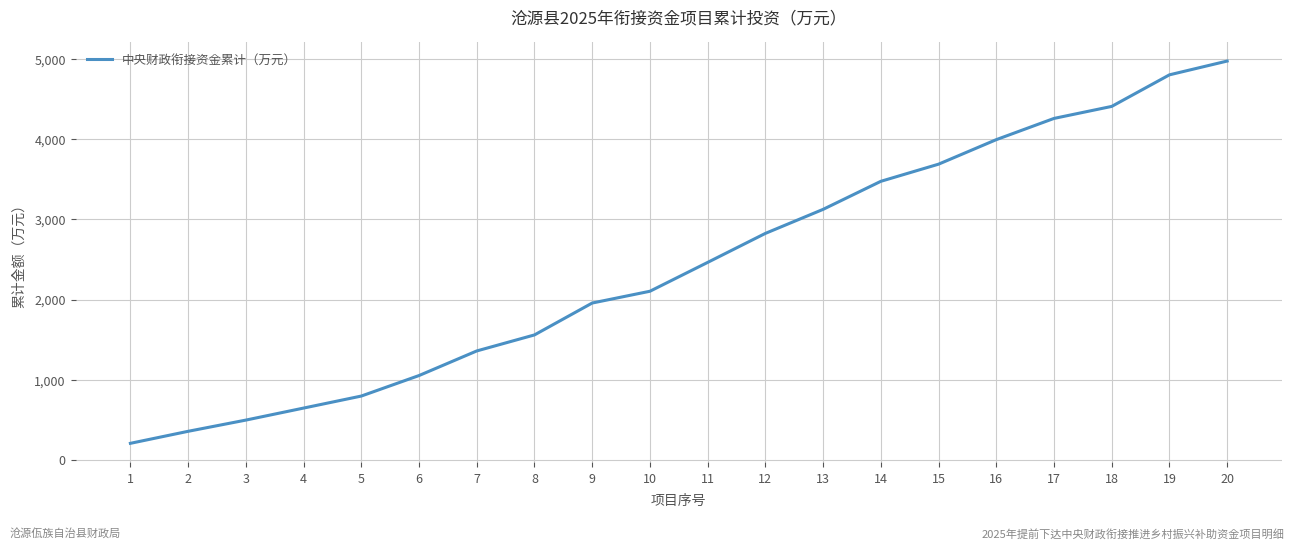

What is the maximum value shown in the chart?

4977